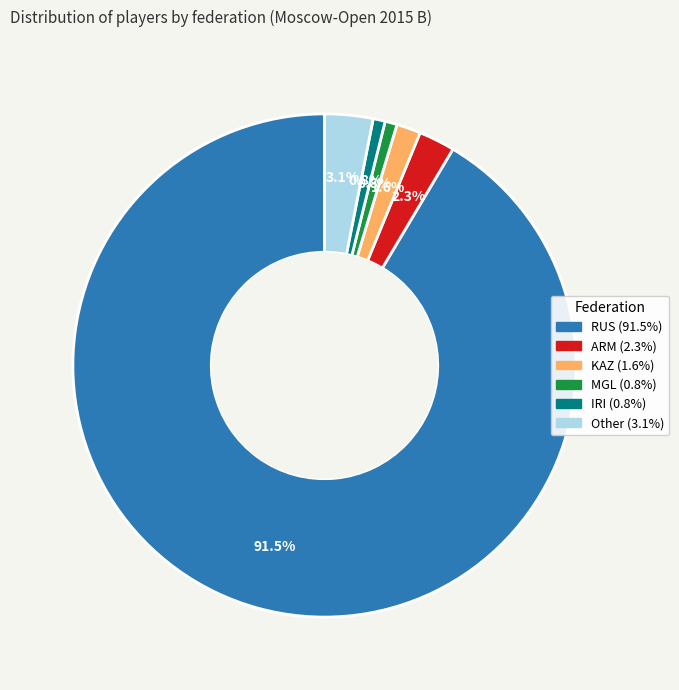

To the nearest percent, what portion does IRI represent?

1%